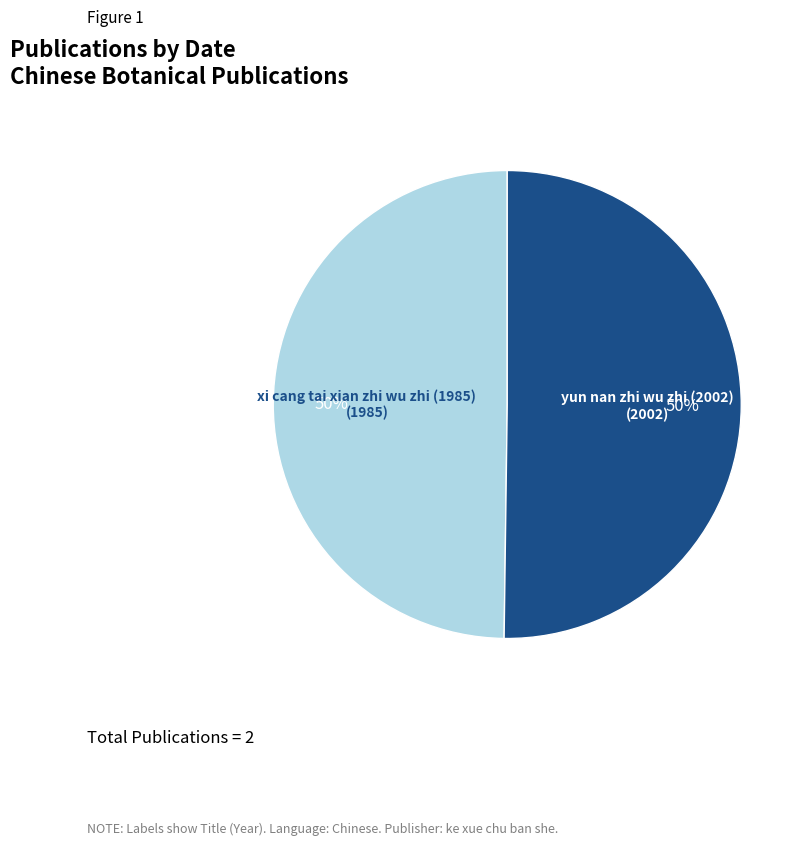

How many segments does this pie chart have?

2